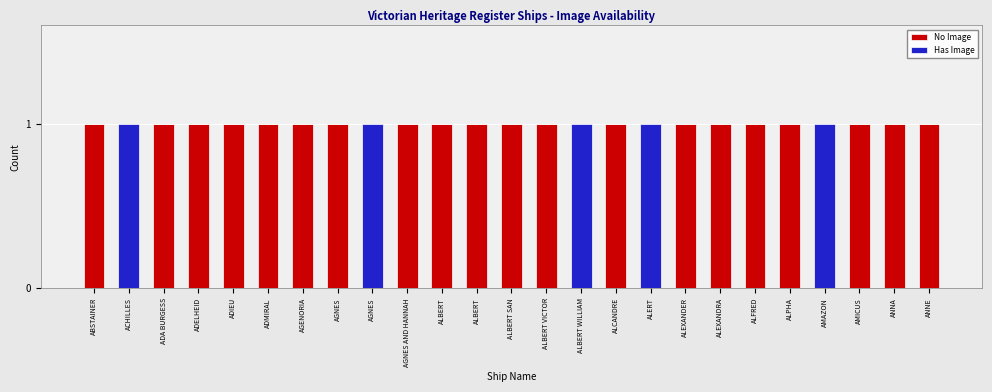

At how many categories does at least one series exceed 0?

25